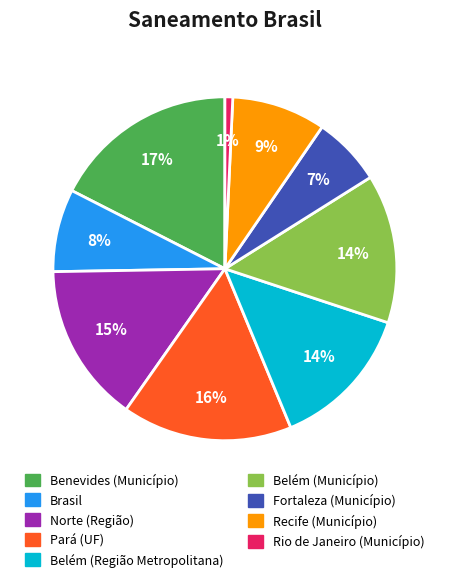

Combined, do Belém (Município) and Fortaleza (Município) account for over 50%?

No